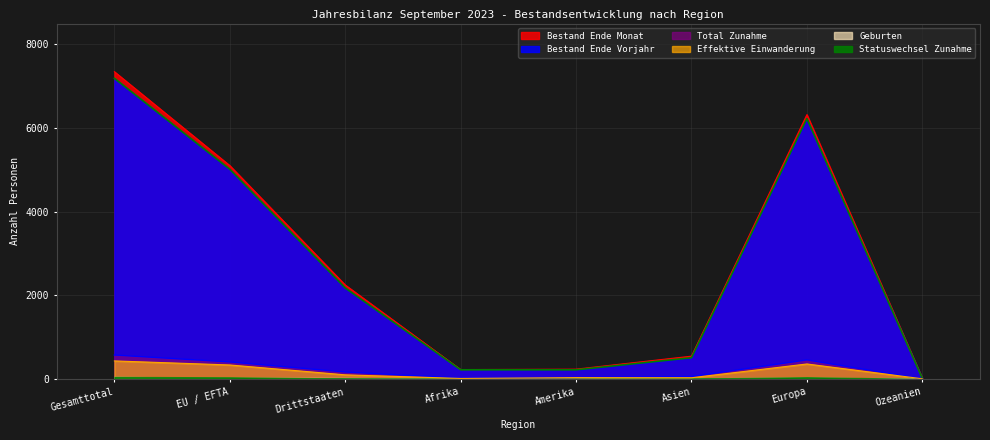

What position from the left is Europa?

7